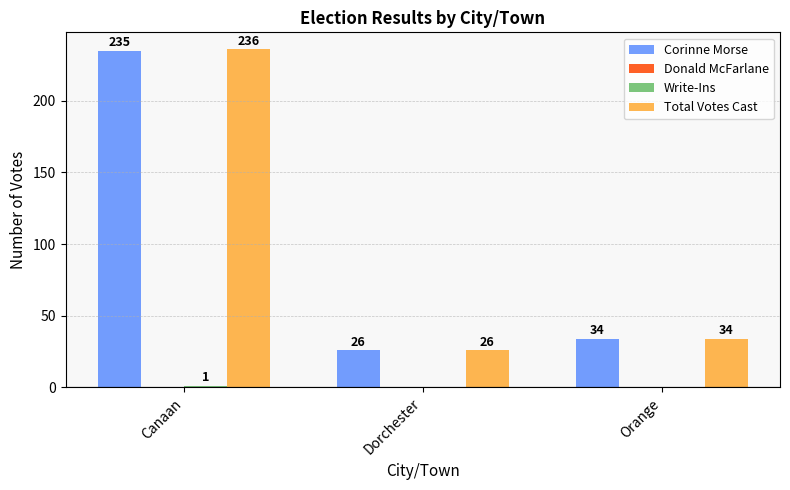

What is the maximum value shown in the chart?

236